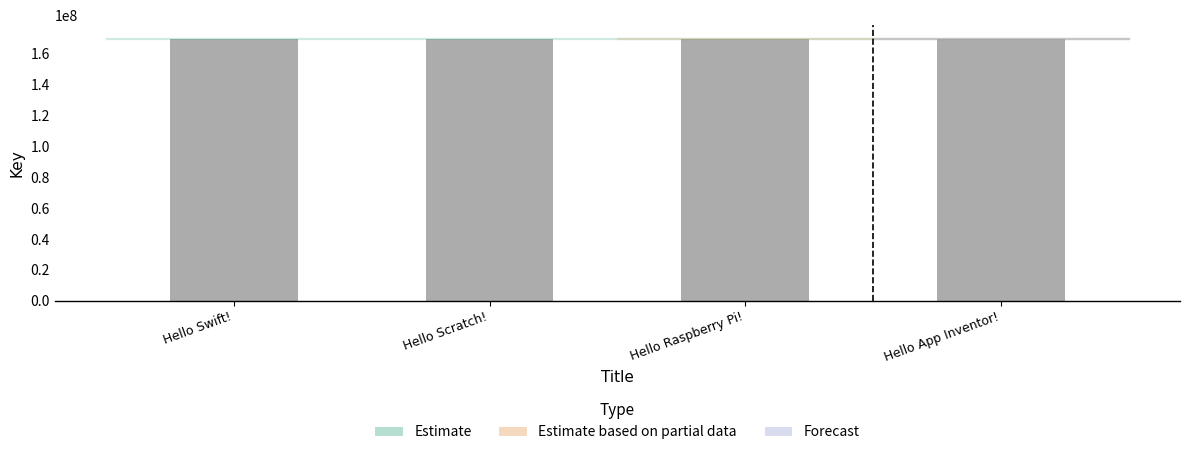

What is the sum of all values?

679289101